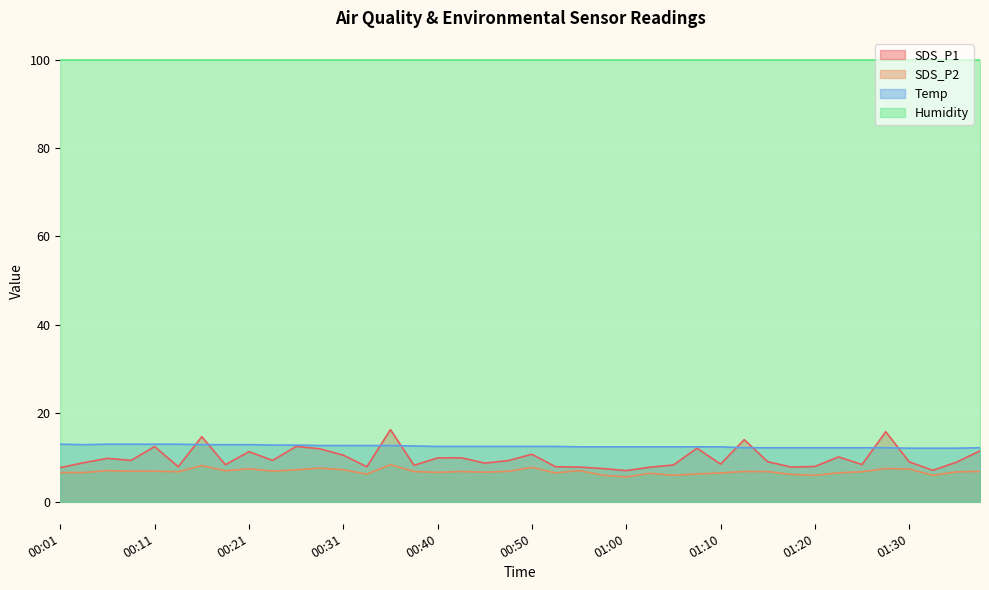

How many interior local valleys does the SDS_P1 series have?

12